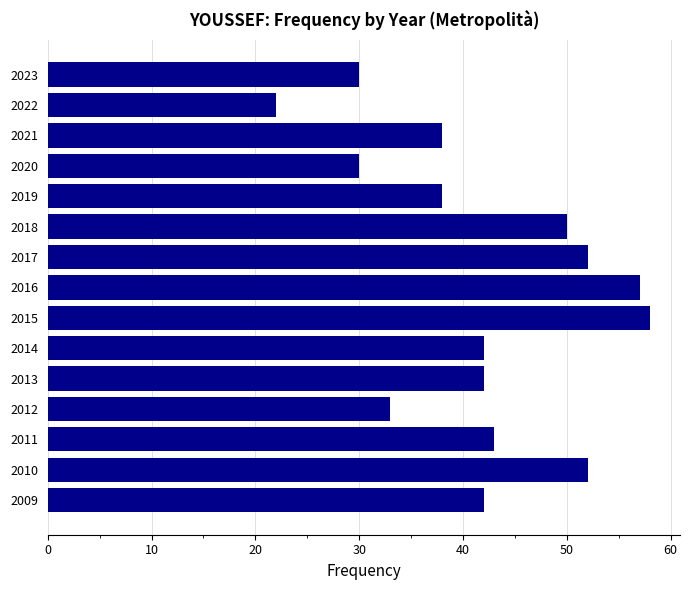

Are the bars horizontal?

Yes